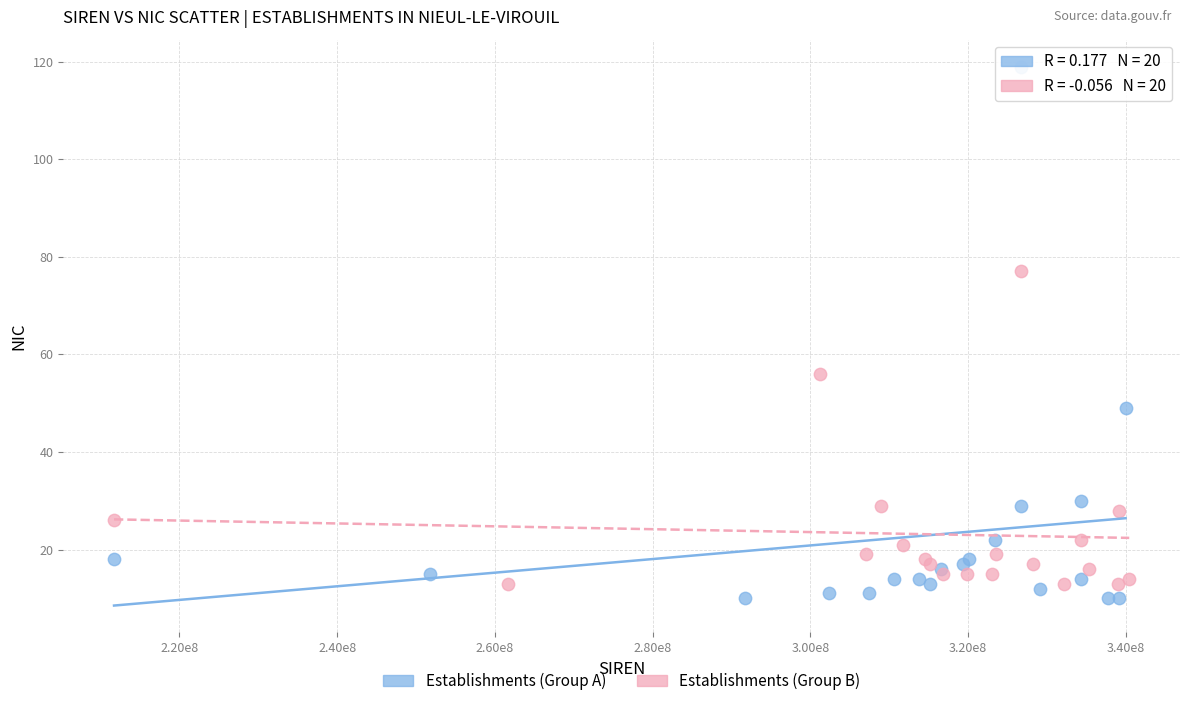

Which series contains the highest Y value?

Establishments (Group A)